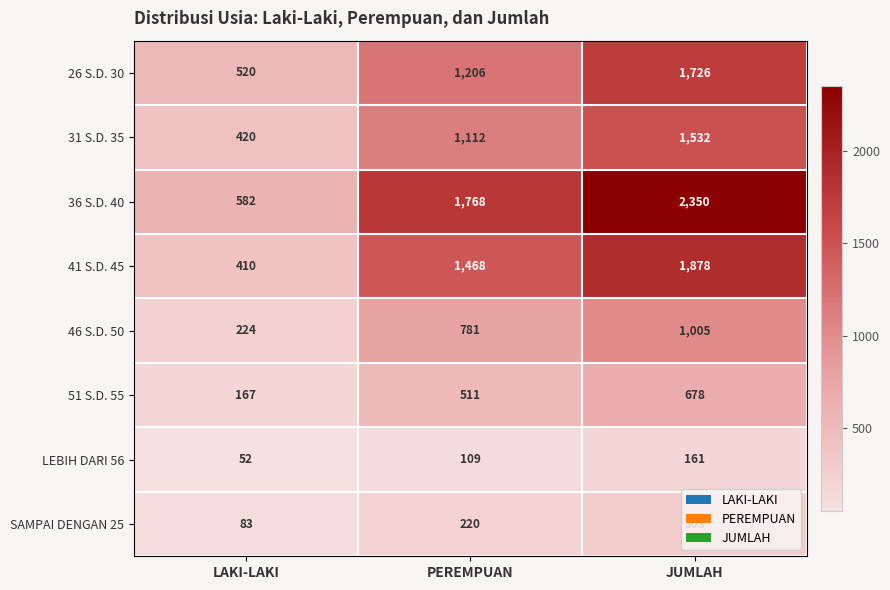

What is the difference between the 36 S.D. 40 values at JUMLAH and PEREMPUAN?

582